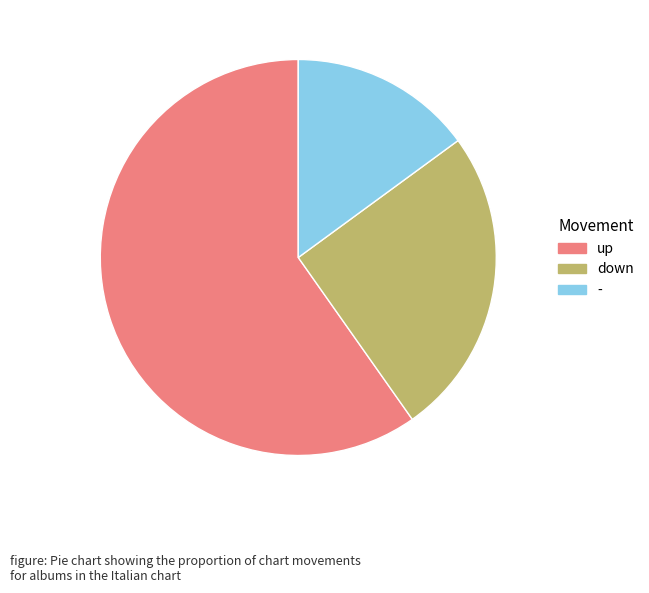

Is there any slice that represents more than half of the pie?

Yes